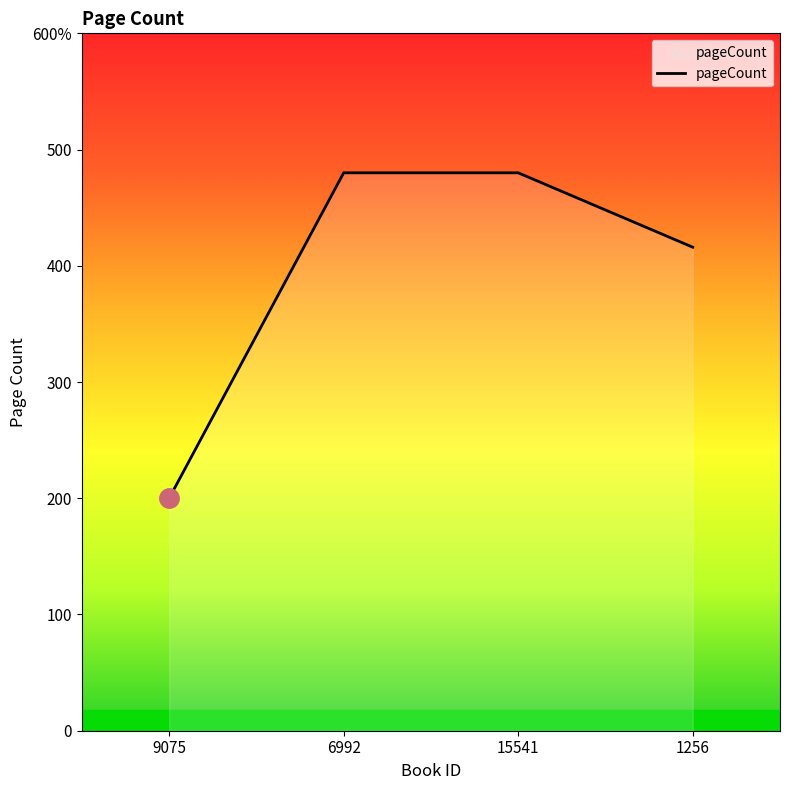

Does the chart display data point markers on the line(s)?

No